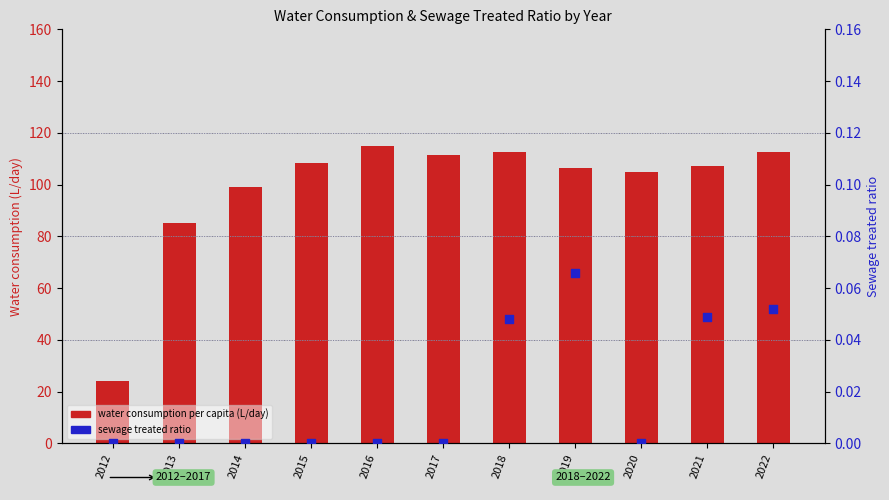

Is the value of water consumption per capita (L/day) at 2018 greater than the value of sewage treated ratio at 2013?

Yes